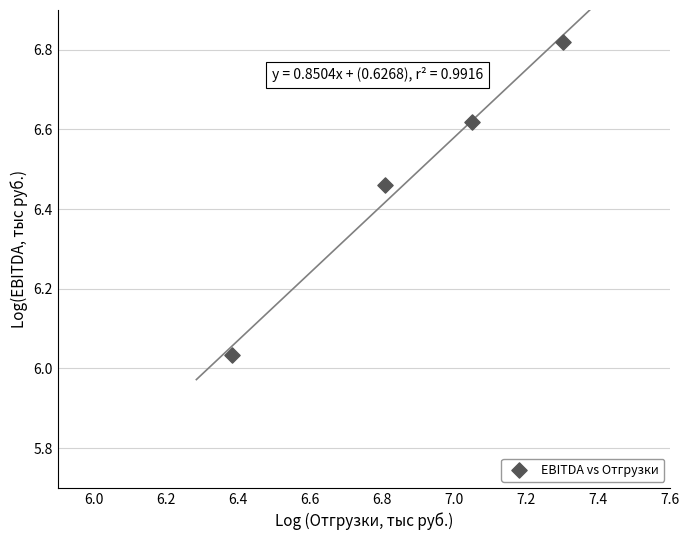

What is the range of Y values (max minus min)?

0.8